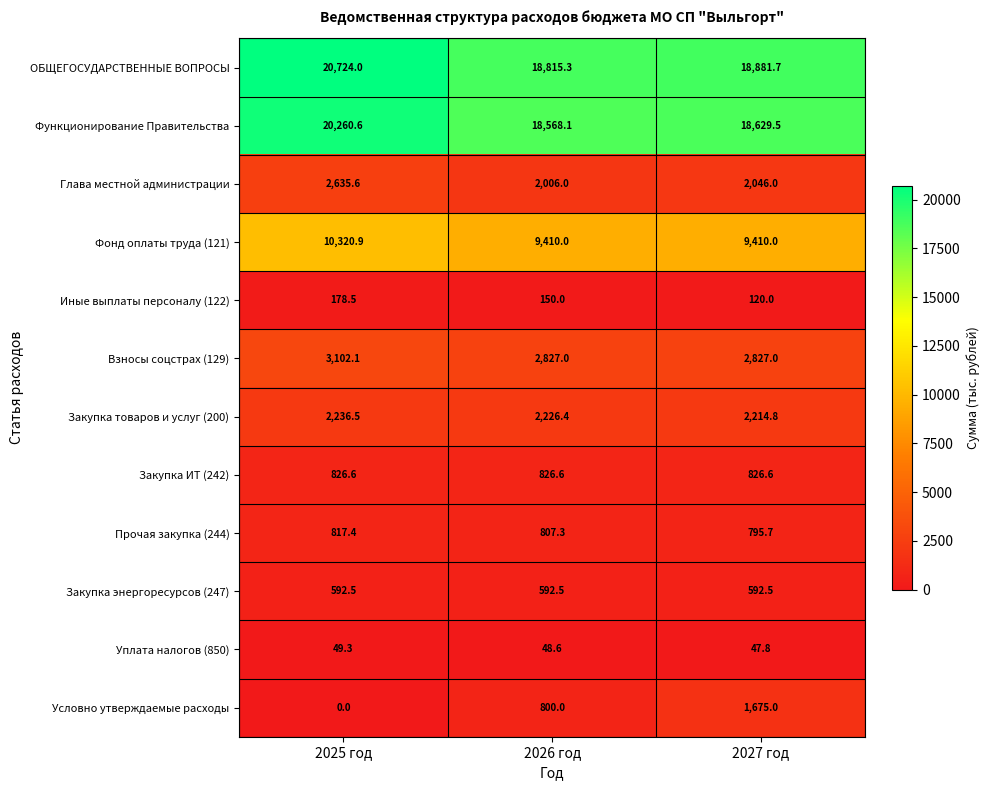

What is the greatest value displayed?

20724.0